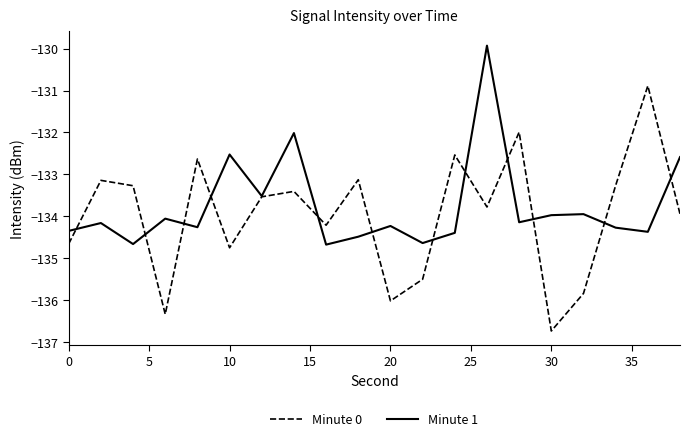

What are all the series names shown in the legend?

Minute 0, Minute 1